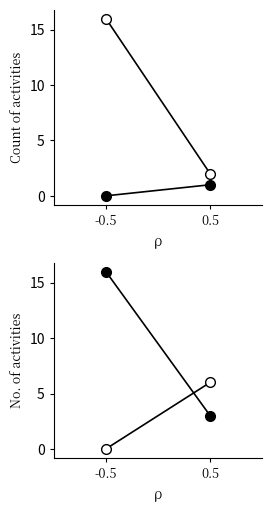

How many lines are shown in the chart?

3